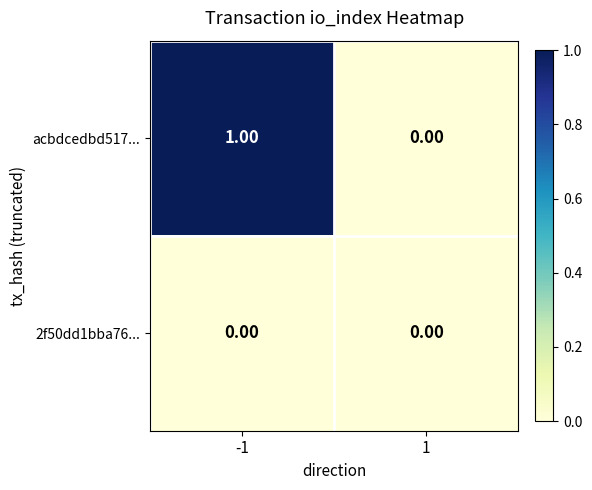

Which series has the largest total across all categories?

acbdcedbd517...